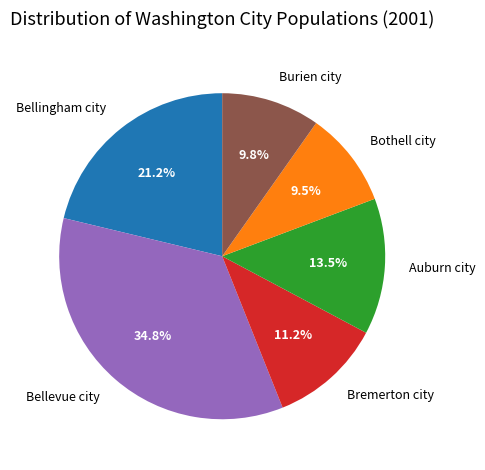

What percentage do Bellingham city and Auburn city together represent?

34.7%